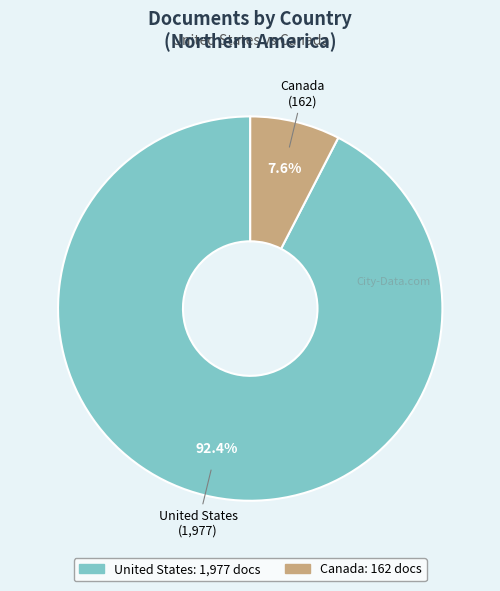

Rank the categories by value from lowest to highest.

Canada, United States